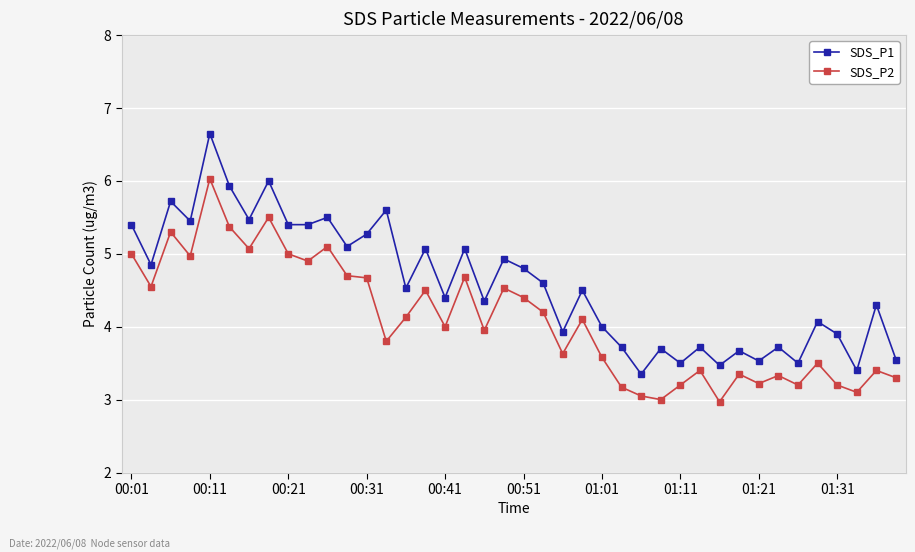

What is the average value of the SDS_P1 series?

4.6